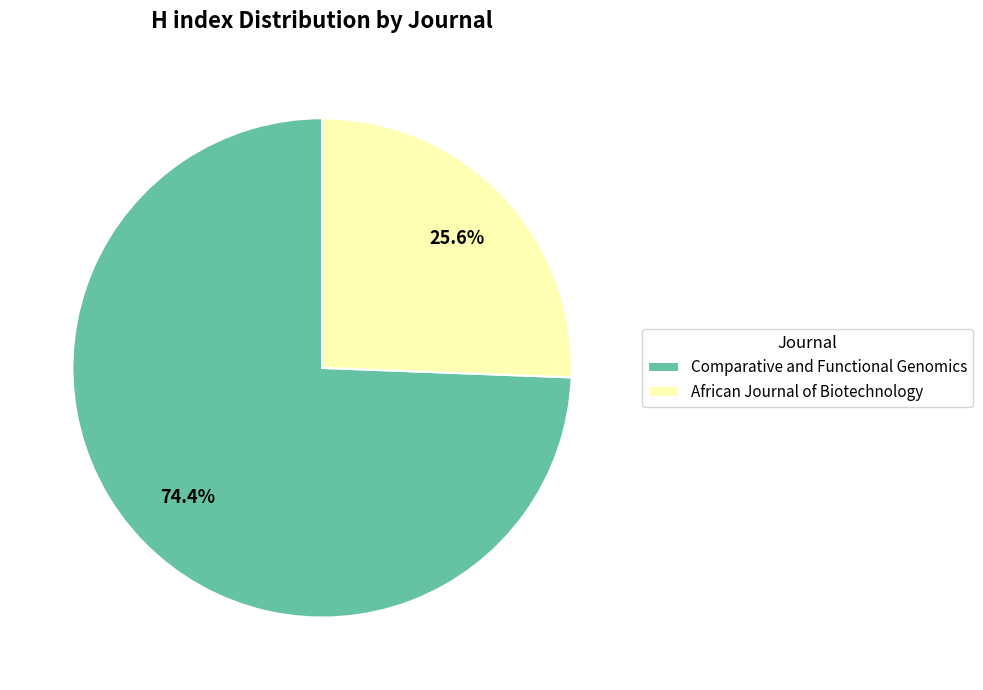

To the nearest percent, what is the combined percentage of African Journal of Biotechnology and Comparative and Functional Genomics?

100%